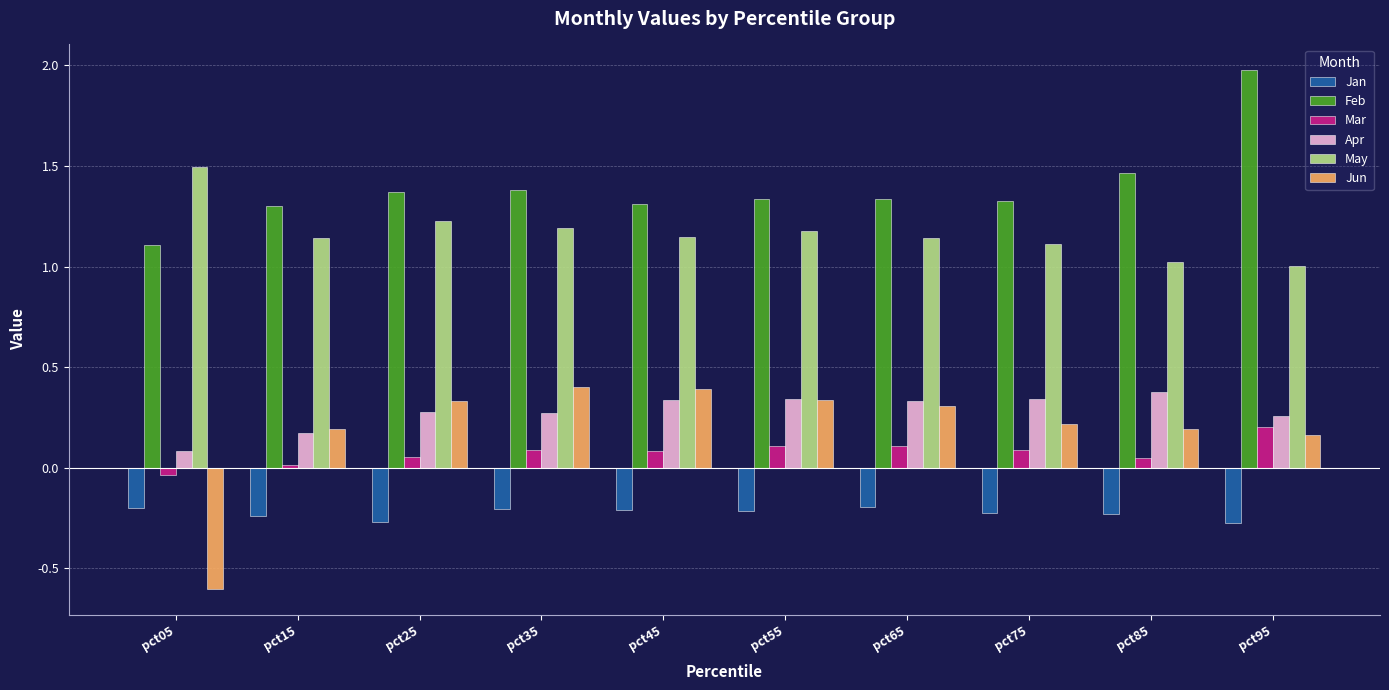

Is it true that May equals 1.2 at pct55?

True